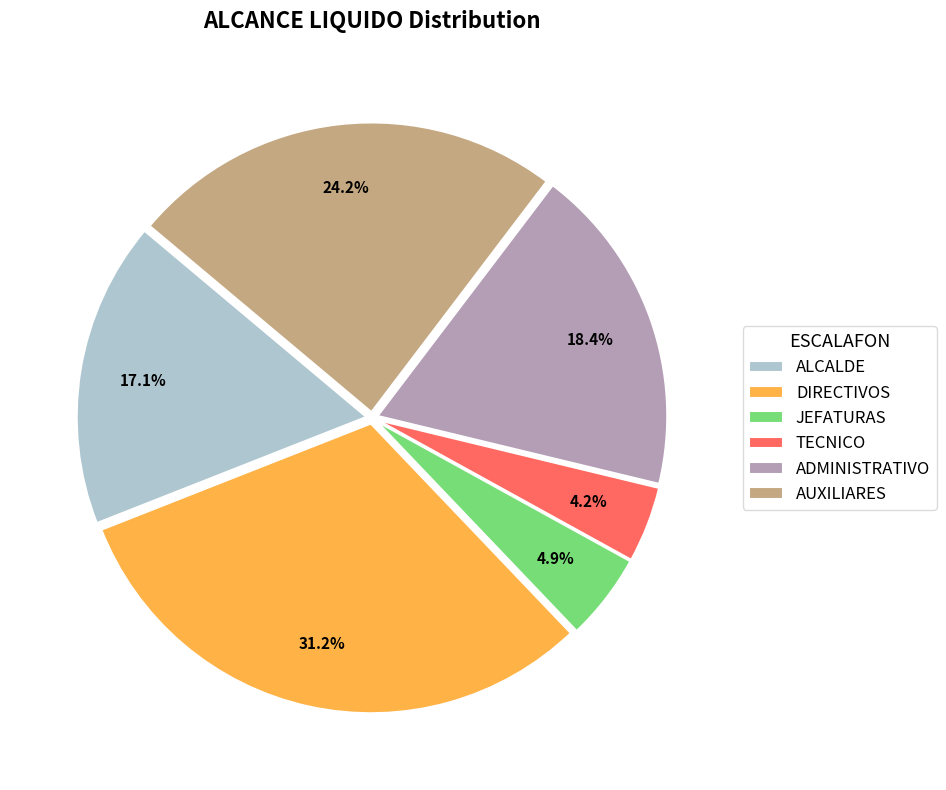

Does any single category account for the majority?

No